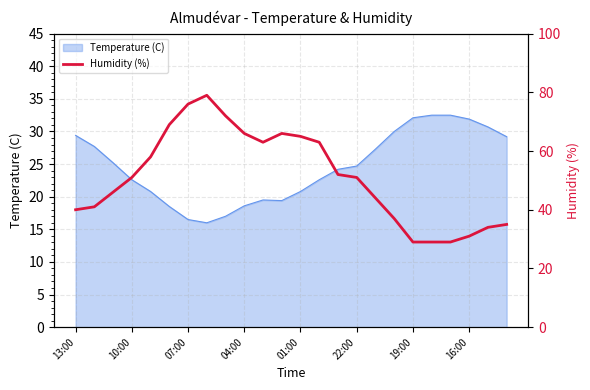

The Temperature (C) series shows 51.5 at 16:00. True or false?

False